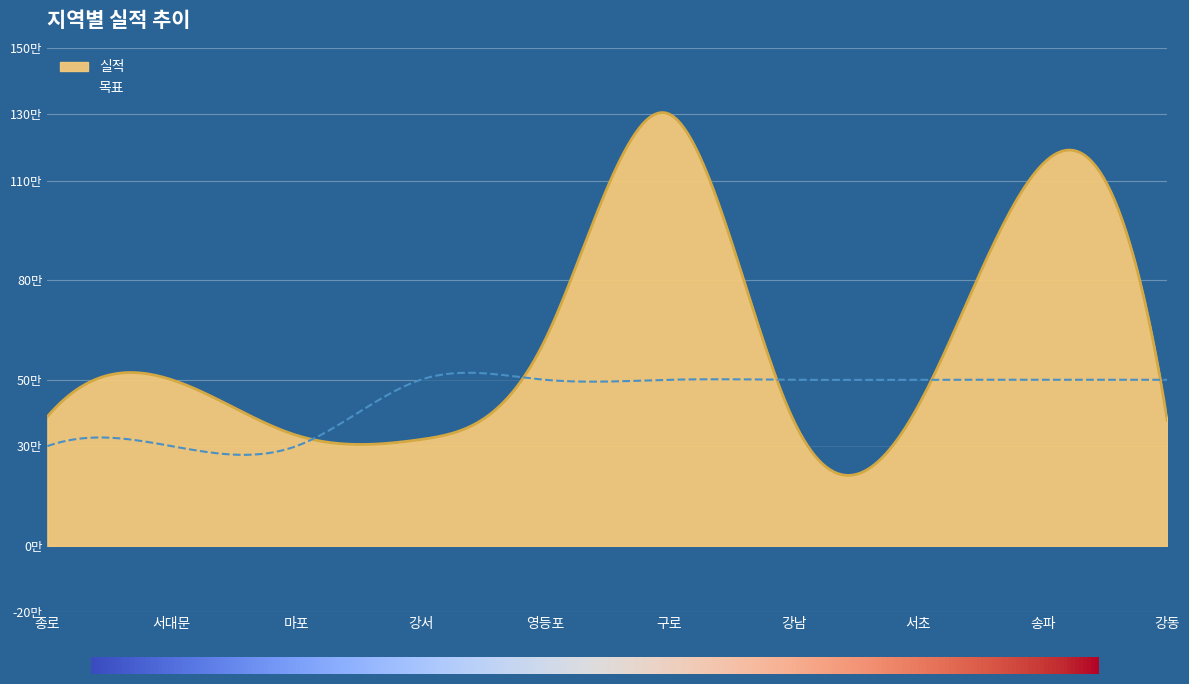

Where is 실적 nearest to the value 810000?

영등포